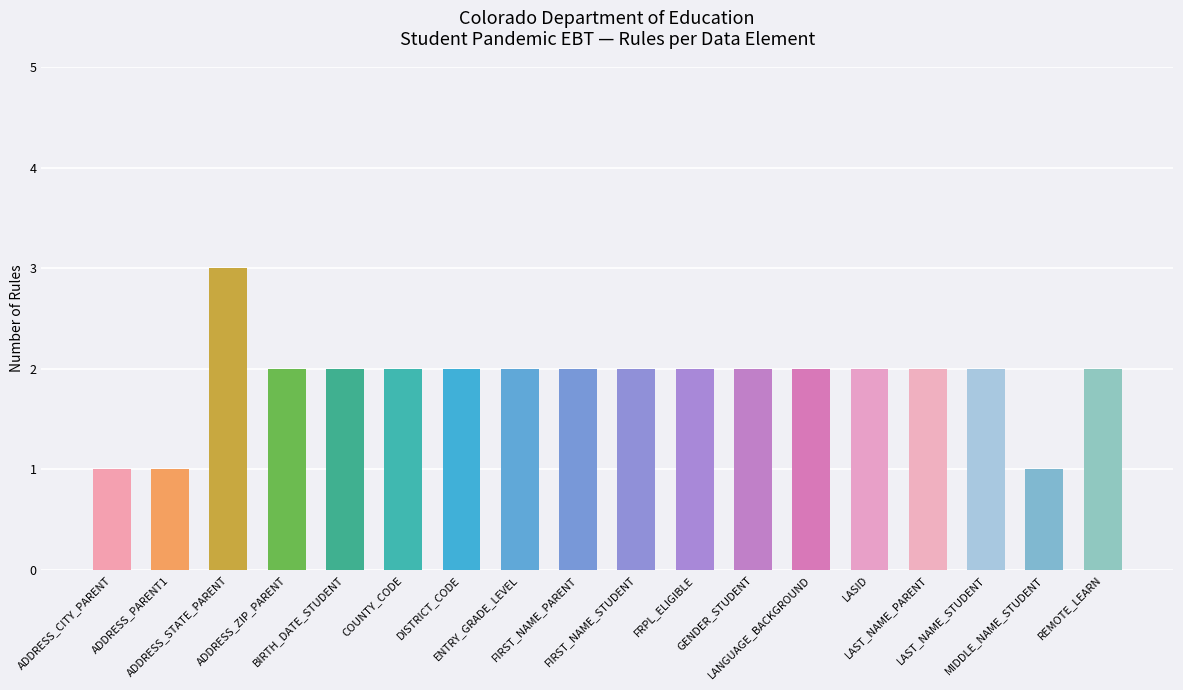

Is it true that the value at ENTRY_GRADE_LEVEL is 2?

True